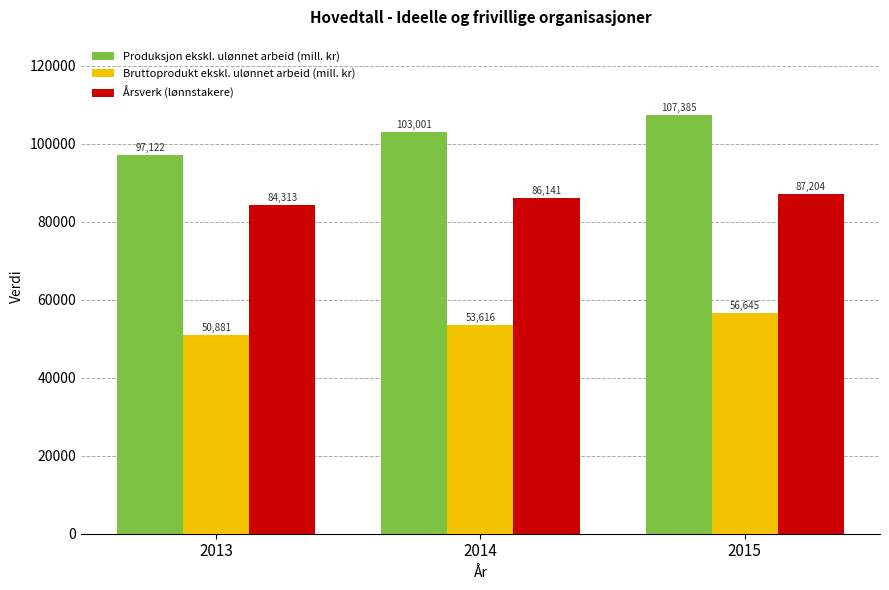

What is the value of the Bruttoprodukt ekskl. ulønnet arbeid (mill. kr) bar at the 1st from the left?

50881